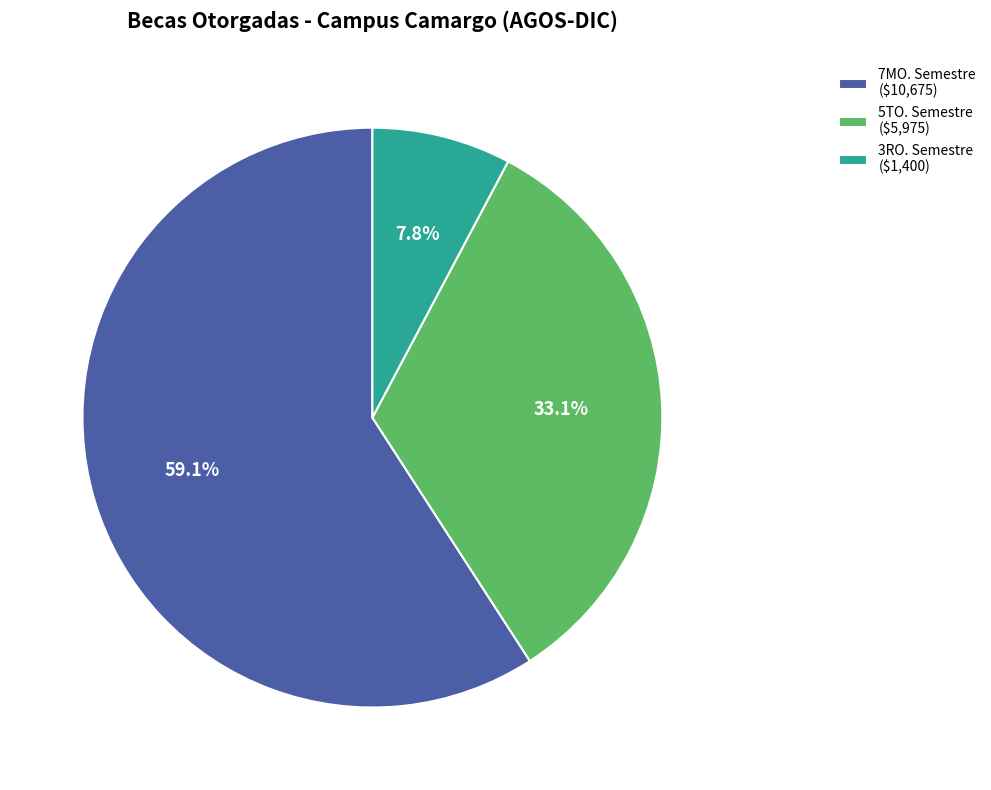

What portion of the pie excludes 7MO. Semestre ($10,675)?

40.9%